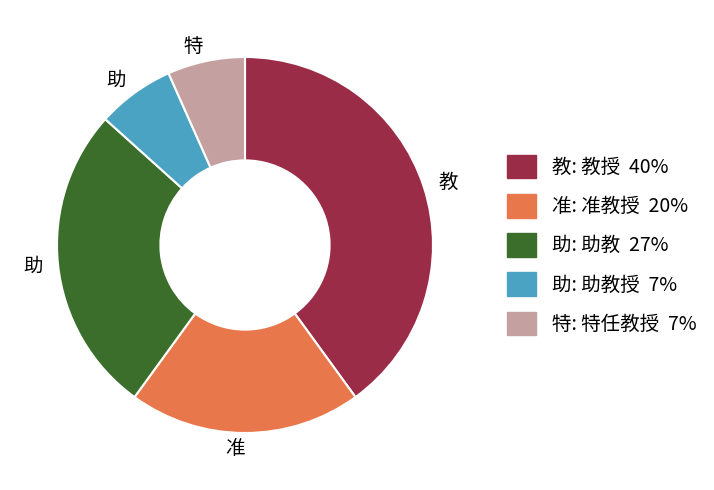

Is there any slice that represents more than half of the pie?

No